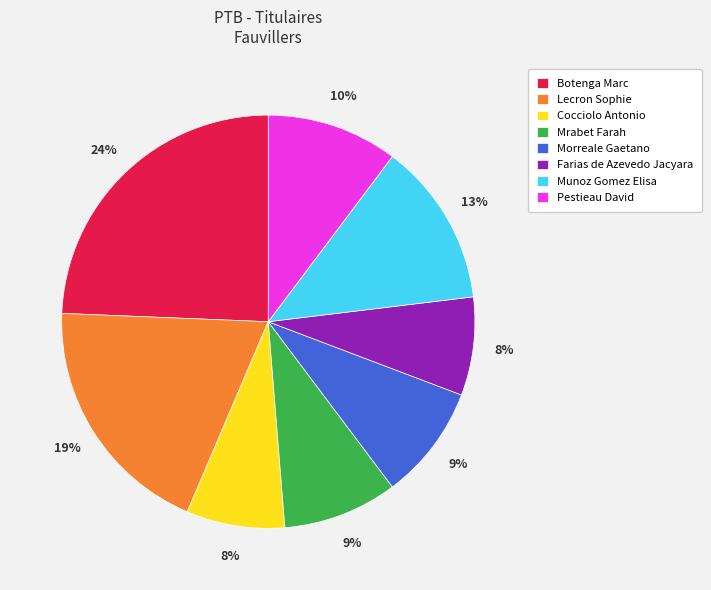

To the nearest percent, what is the difference between the Pestieau David and Botenga Marc slice percentages?

14%